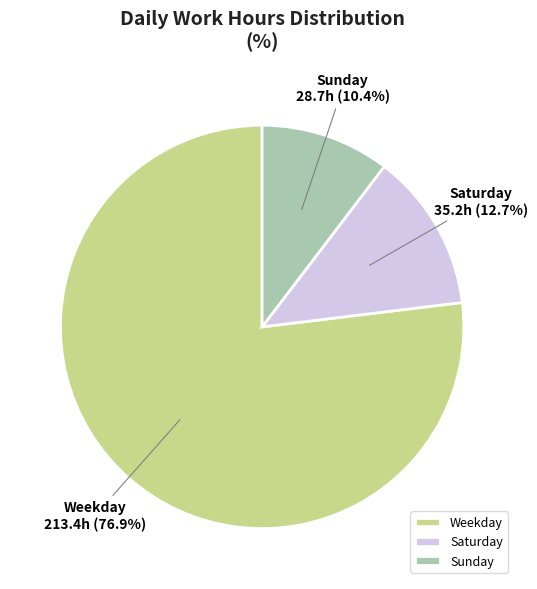

What is the largest slice in the pie chart?

Weekday